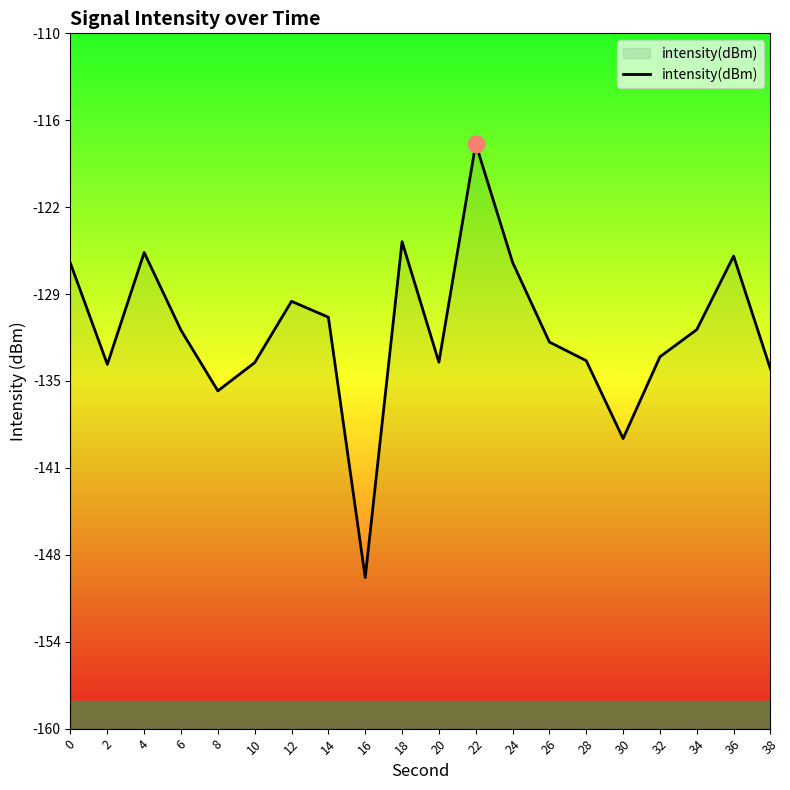

At which category does the data reach its first local peak?

4